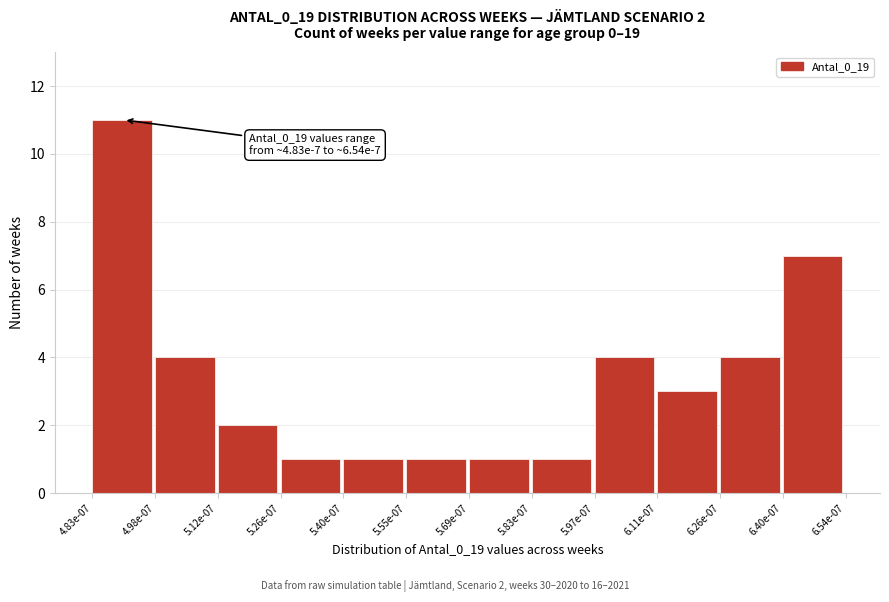

Reading left to right, transcribe all the data shown in this chart.

4.83e-07=11	4.98e-07=4	5.12e-07=2	5.26e-07=1	5.40e-07=1	5.55e-07=1	5.69e-07=1	5.83e-07=1	5.97e-07=4	6.11e-07=3	6.26e-07=4	6.40e-07=7